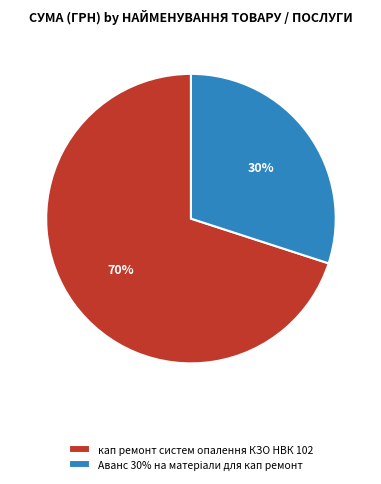

To the nearest percent, what portion does кап ремонт систем опалення КЗО НВК 102 represent?

70%